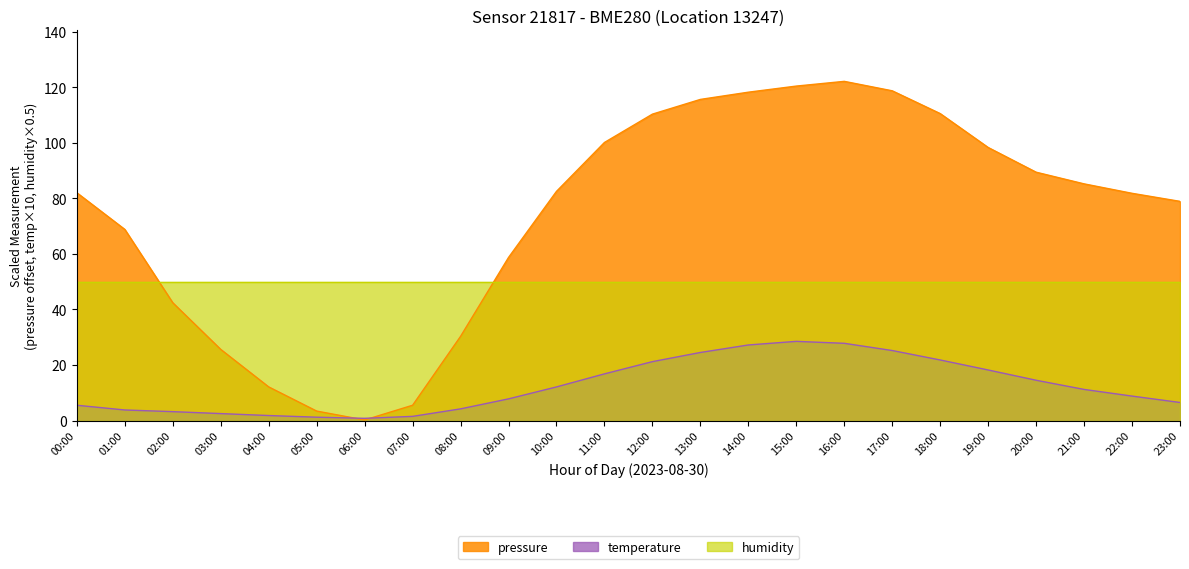

Is it true that temperature equals 9.7 at 00:00?

False